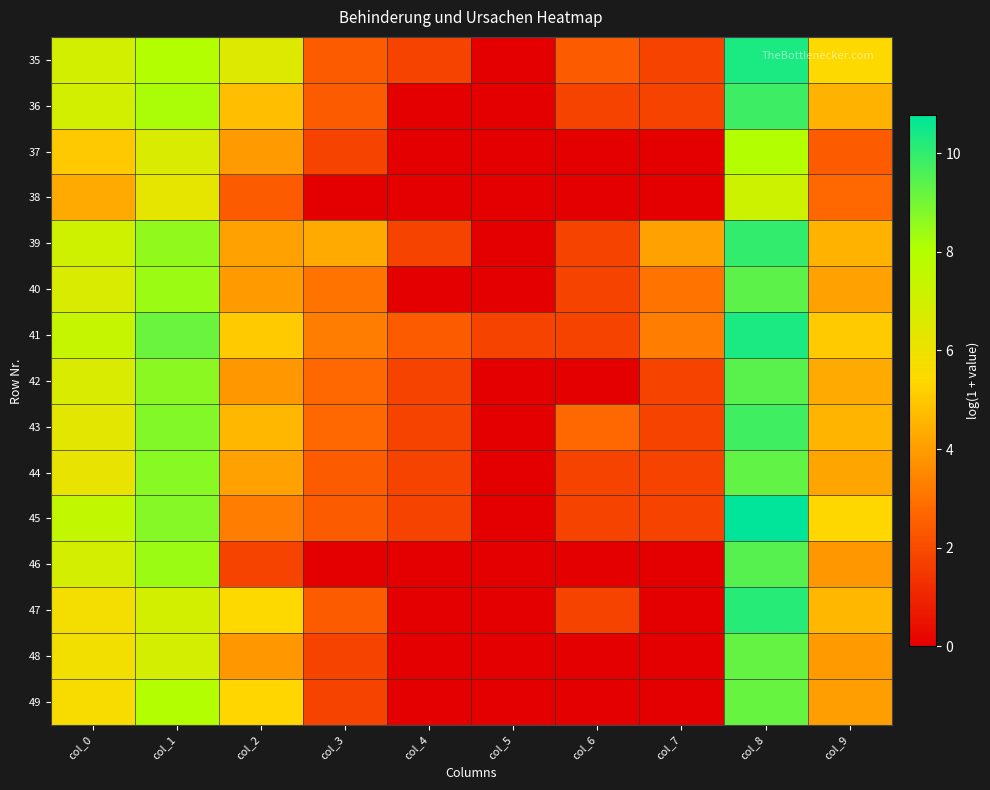

Reading right to left, extract all data points from this chart.

35: col_9=5.4	col_8=10.3	col_7=1.8	col_6=2.4	col_5=0.0	col_4=1.8	col_3=2.4	col_2=6.6	col_1=8.0	col_0=6.9
36: col_9=4.5	col_8=9.8	col_7=1.8	col_6=1.8	col_5=0.0	col_4=0.0	col_3=2.4	col_2=4.8	col_1=8.2	col_0=7.0
37: col_9=2.4	col_8=8.0	col_7=0.0	col_6=0.0	col_5=0.0	col_4=0.0	col_3=1.8	col_2=3.9	col_1=6.7	col_0=5.0
38: col_9=2.8	col_8=7.2	col_7=0.0	col_6=0.0	col_5=0.0	col_4=0.0	col_3=0.0	col_2=2.4	col_1=6.2	col_0=4.3
39: col_9=4.5	col_8=10.0	col_7=4.1	col_6=1.8	col_5=0.0	col_4=1.8	col_3=4.3	col_2=4.1	col_1=8.6	col_0=7.1
40: col_9=4.1	col_8=9.3	col_7=3.0	col_6=1.8	col_5=0.0	col_4=0.0	col_3=3.0	col_2=3.9	col_1=8.4	col_0=6.7
41: col_9=5.0	col_8=10.3	col_7=3.3	col_6=1.8	col_5=1.8	col_4=2.4	col_3=3.3	col_2=5.0	col_1=9.1	col_0=7.4
42: col_9=4.3	col_8=9.4	col_7=1.8	col_6=0.0	col_5=0.0	col_4=1.8	col_3=2.8	col_2=3.8	col_1=8.6	col_0=6.7
43: col_9=4.6	col_8=9.8	col_7=1.8	col_6=2.8	col_5=0.0	col_4=1.8	col_3=2.8	col_2=4.6	col_1=8.8	col_0=6.4
44: col_9=4.2	col_8=9.3	col_7=1.8	col_6=1.8	col_5=0.0	col_4=1.8	col_3=2.4	col_2=4.1	col_1=8.7	col_0=6.2
45: col_9=5.4	col_8=10.8	col_7=1.8	col_6=1.8	col_5=0.0	col_4=1.8	col_3=2.4	col_2=3.3	col_1=8.7	col_0=7.5
46: col_9=3.8	col_8=9.4	col_7=0.0	col_6=0.0	col_5=0.0	col_4=0.0	col_3=0.0	col_2=1.8	col_1=8.4	col_0=6.9
47: col_9=4.6	col_8=10.2	col_7=0.0	col_6=1.8	col_5=0.0	col_4=0.0	col_3=2.4	col_2=5.4	col_1=6.9	col_0=5.7
48: col_9=3.9	col_8=9.3	col_7=0.0	col_6=0.0	col_5=0.0	col_4=0.0	col_3=1.8	col_2=3.8	col_1=6.9	col_0=5.8
49: col_9=4.0	col_8=9.2	col_7=0.0	col_6=0.0	col_5=0.0	col_4=0.0	col_3=1.8	col_2=5.3	col_1=8.0	col_0=5.6